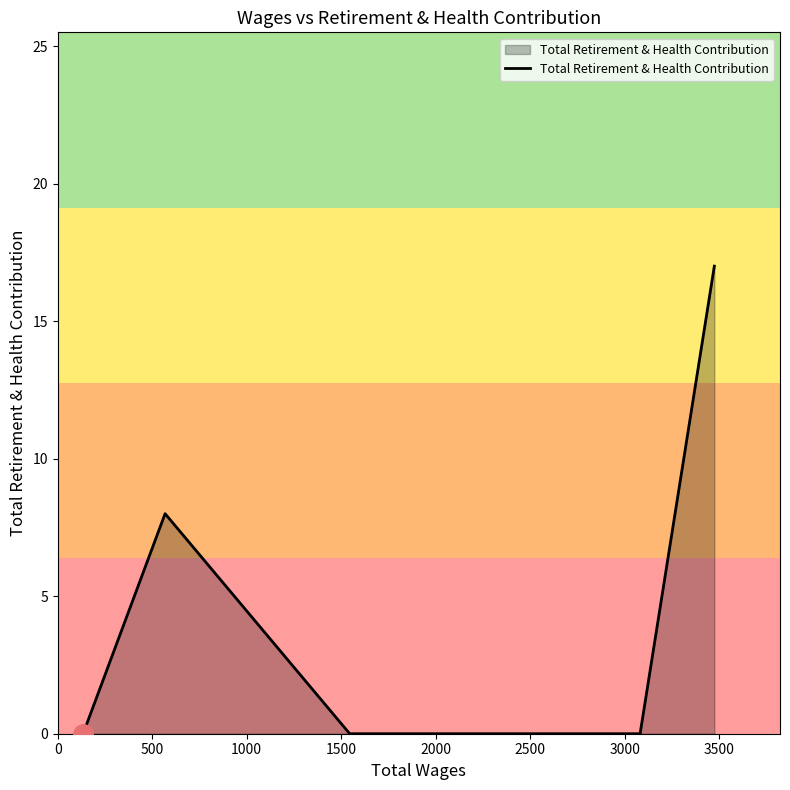

Does the chart display data point markers on the line(s)?

No